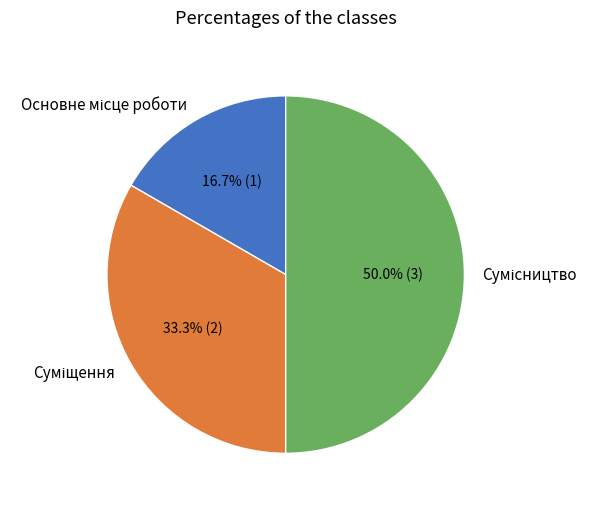

Does any single category account for the majority?

No